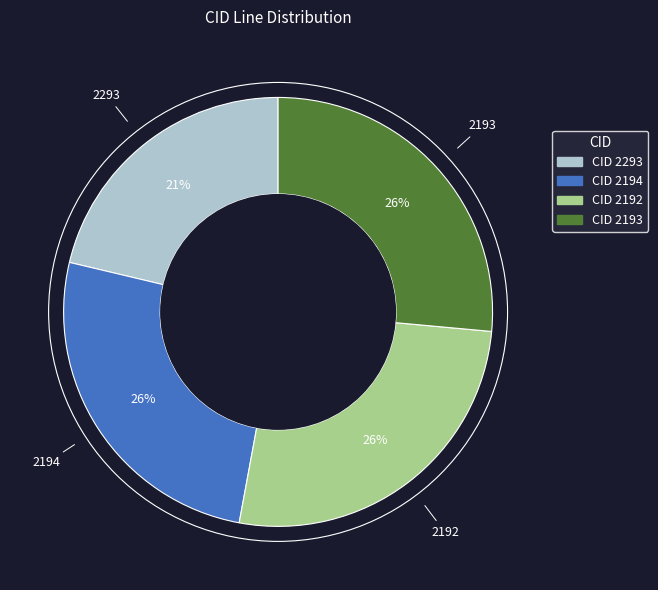

Is there a majority slice in this chart?

No